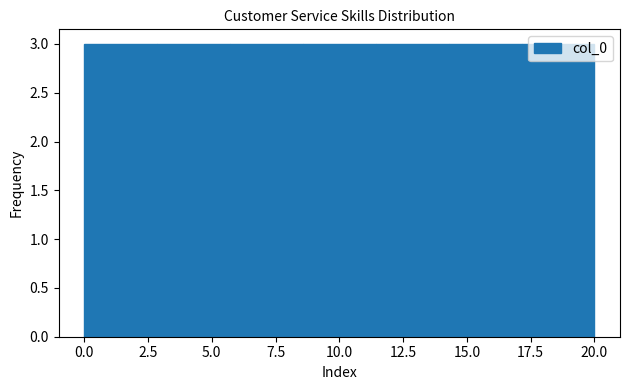

What is the height of the bar covering 3.0 to 5.5 on the x-axis? Neither the bar edges nor the heights are printed on the chart, so give them approximately, as read against the axes.

3